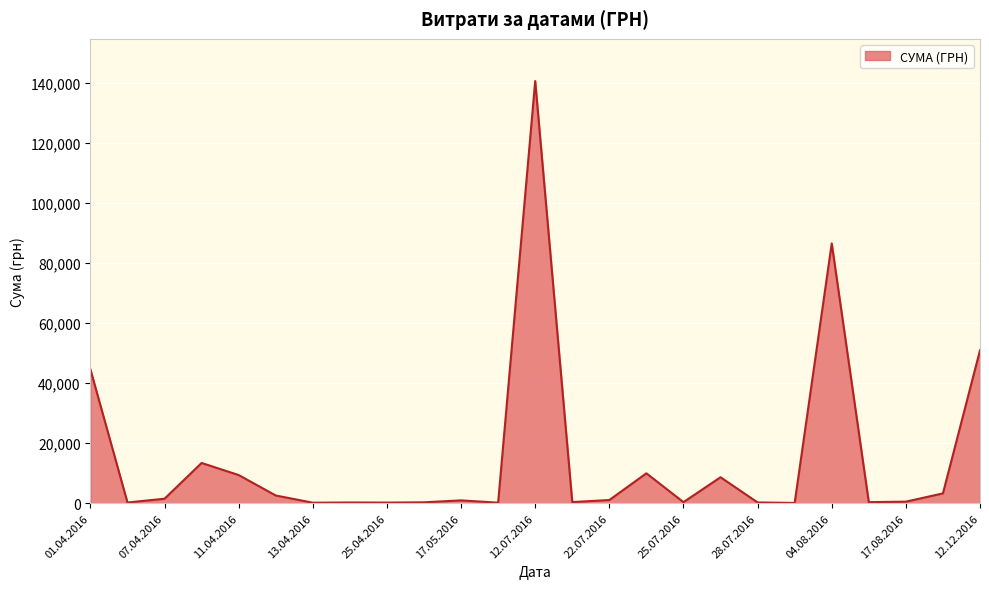

What is the smallest value displayed?

97.8